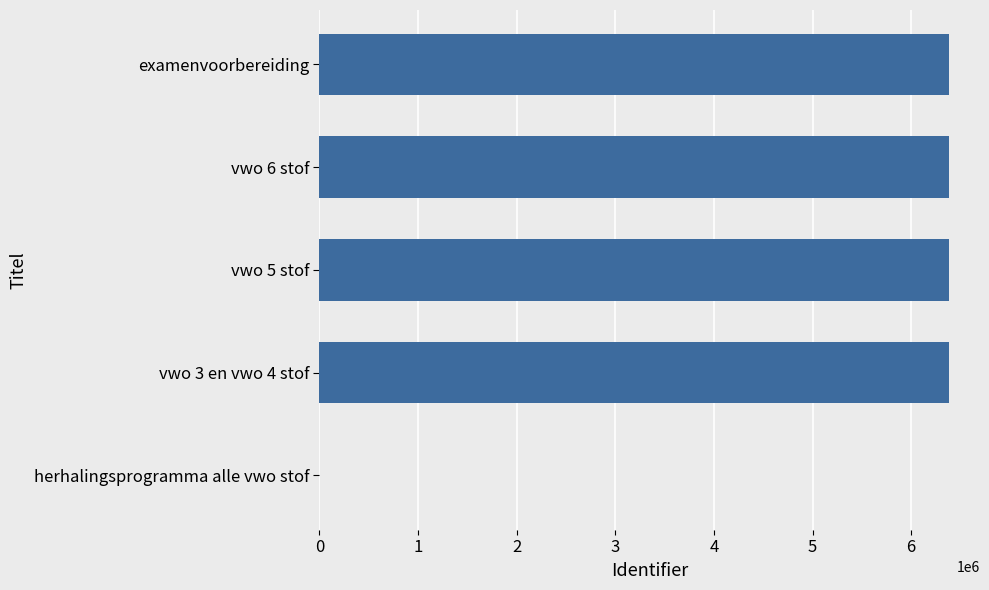

How many distinct data groups are displayed?

1